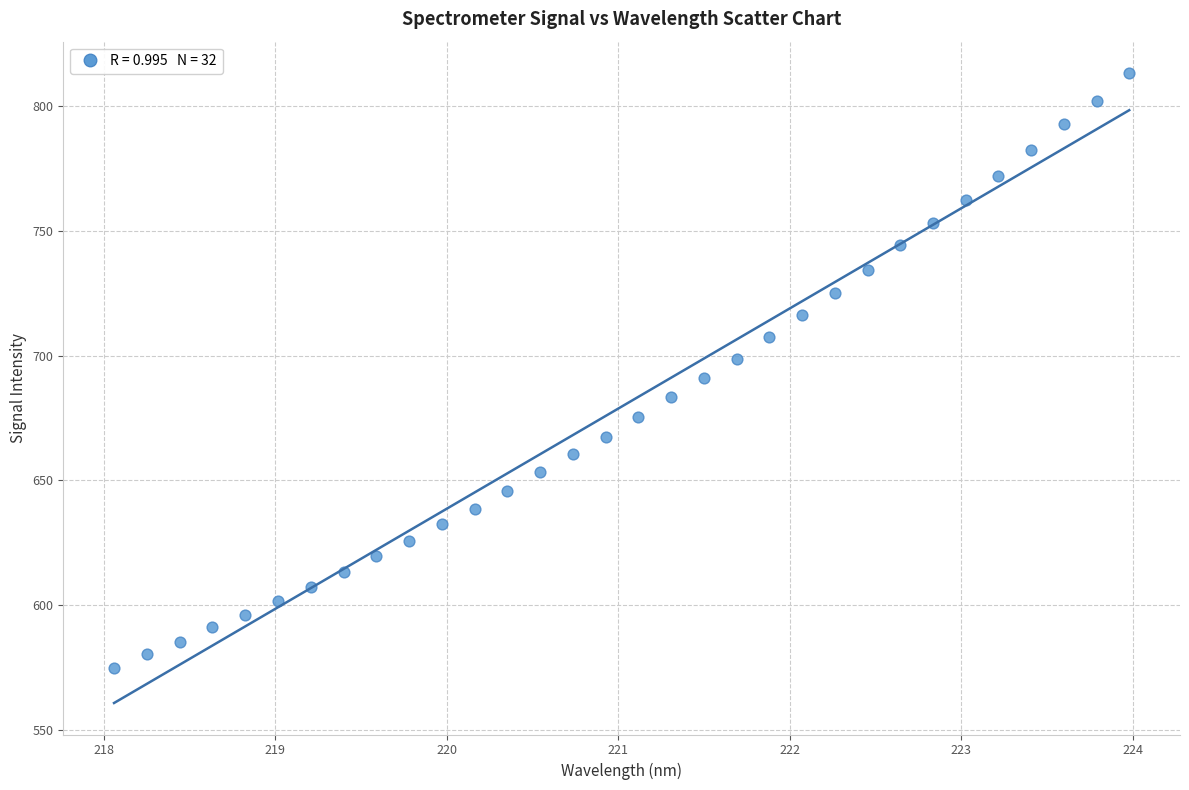

What is the range of X values (max minus min)?

5.9